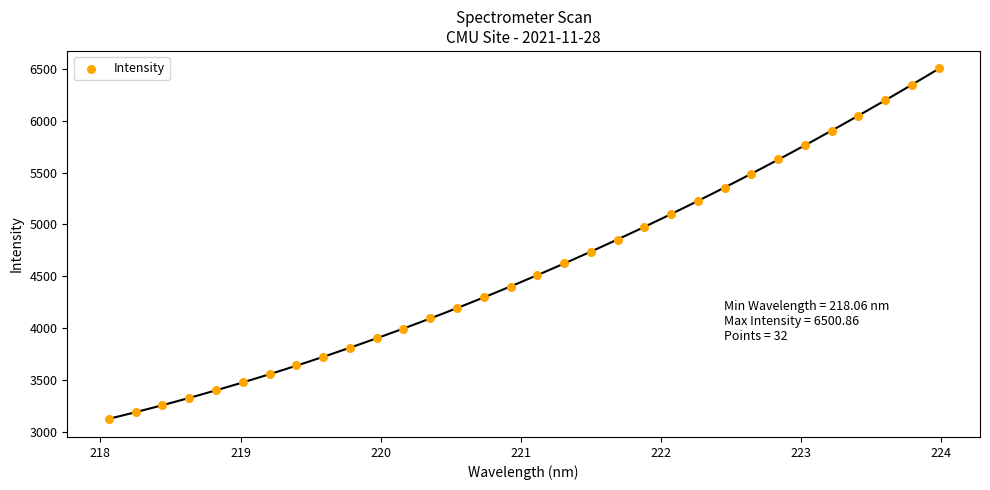

What is the range of Y values (max minus min)?

3376.1